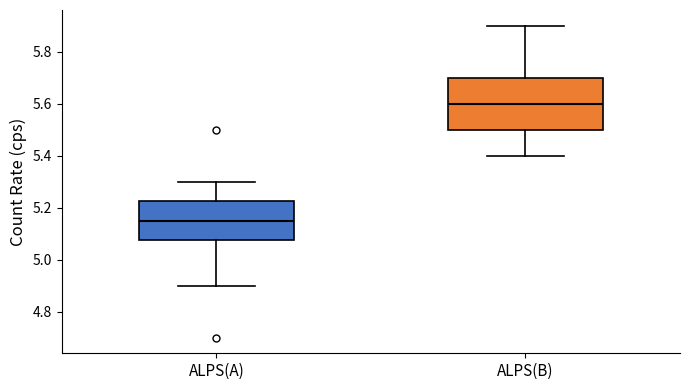

Reading left to right, transcribe this box plot: for each box, give where its median line is, the range the box spans, and where its two whiskers end, as read against the y-axis. The values are not printed on the chart, so give them approximately, as read against the axis.

ALPS(A): median 5.16, box 5.08 to 5.22, whiskers 4.90 to 5.30
ALPS(B): median 5.60, box 5.50 to 5.70, whiskers 5.40 to 5.90